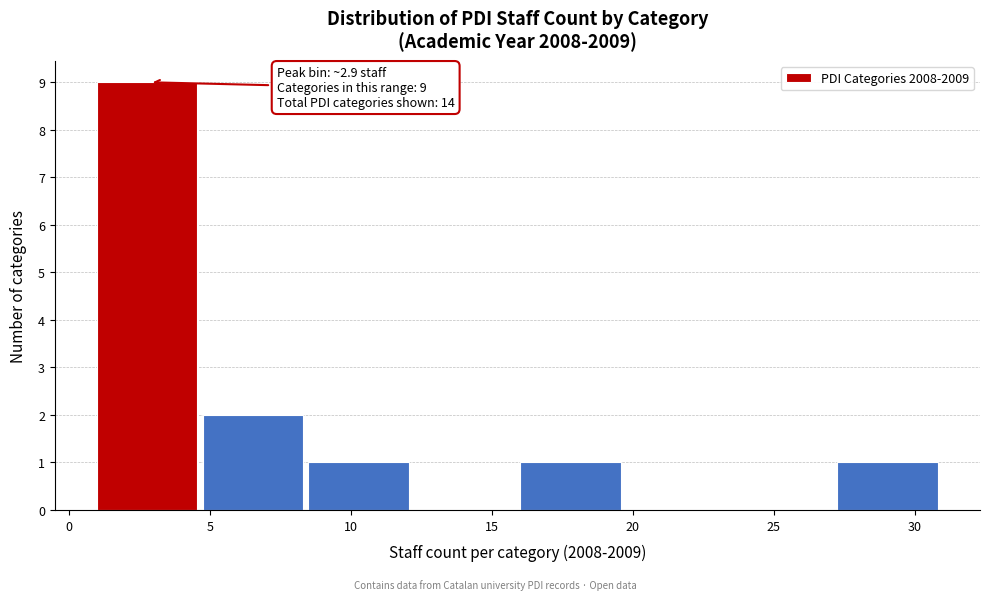

Which range on the x-axis has the tallest bar?

1.00 to 4.75